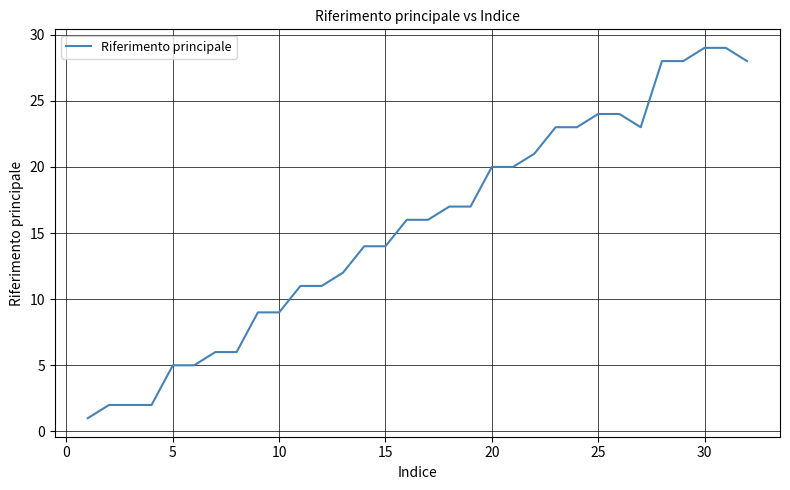

What is the greatest value displayed?

29